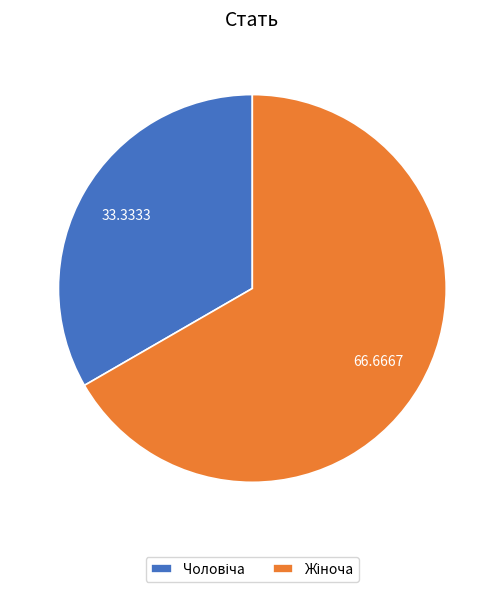

Is there any slice that represents more than half of the pie?

Yes